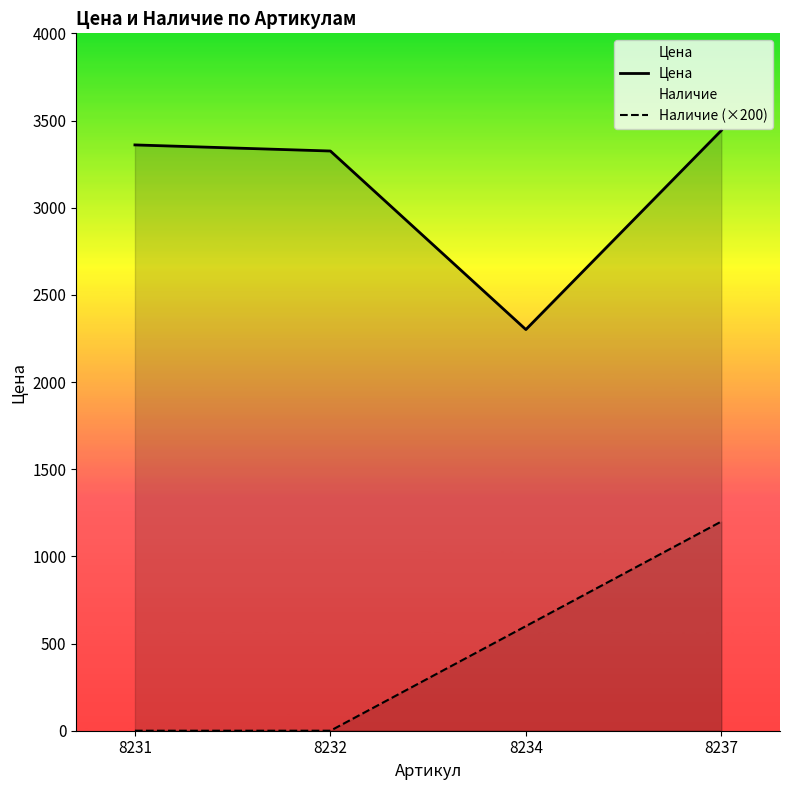

What are all the series names shown in the legend?

Цена, Наличие (×200)